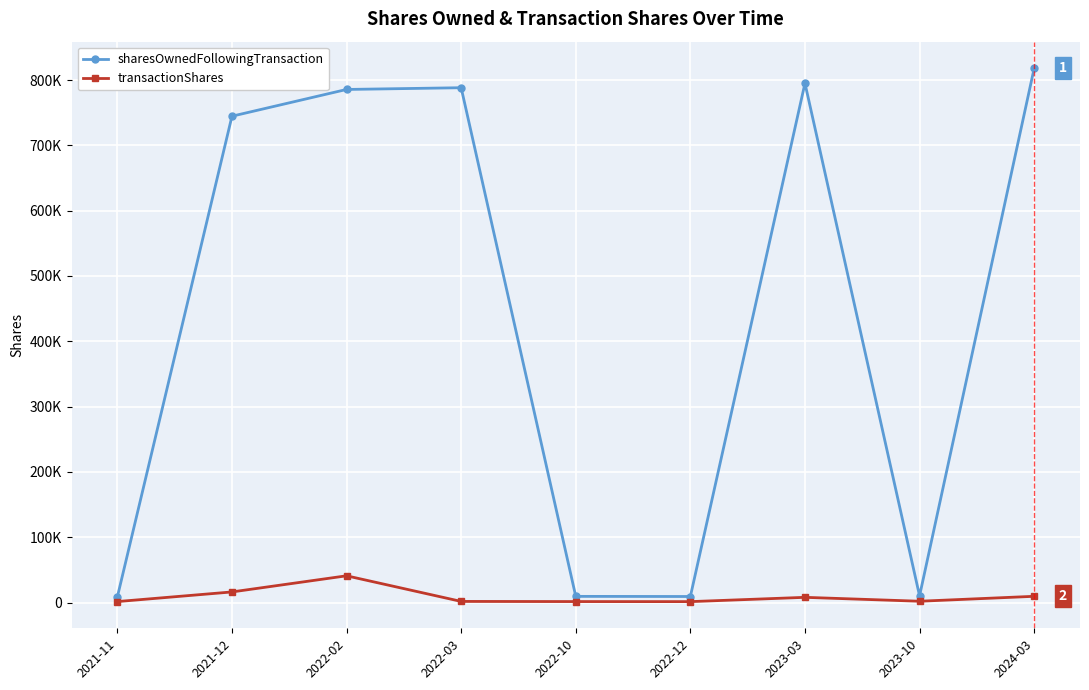

At which label does transactionShares first exceed 2000?

2021-12